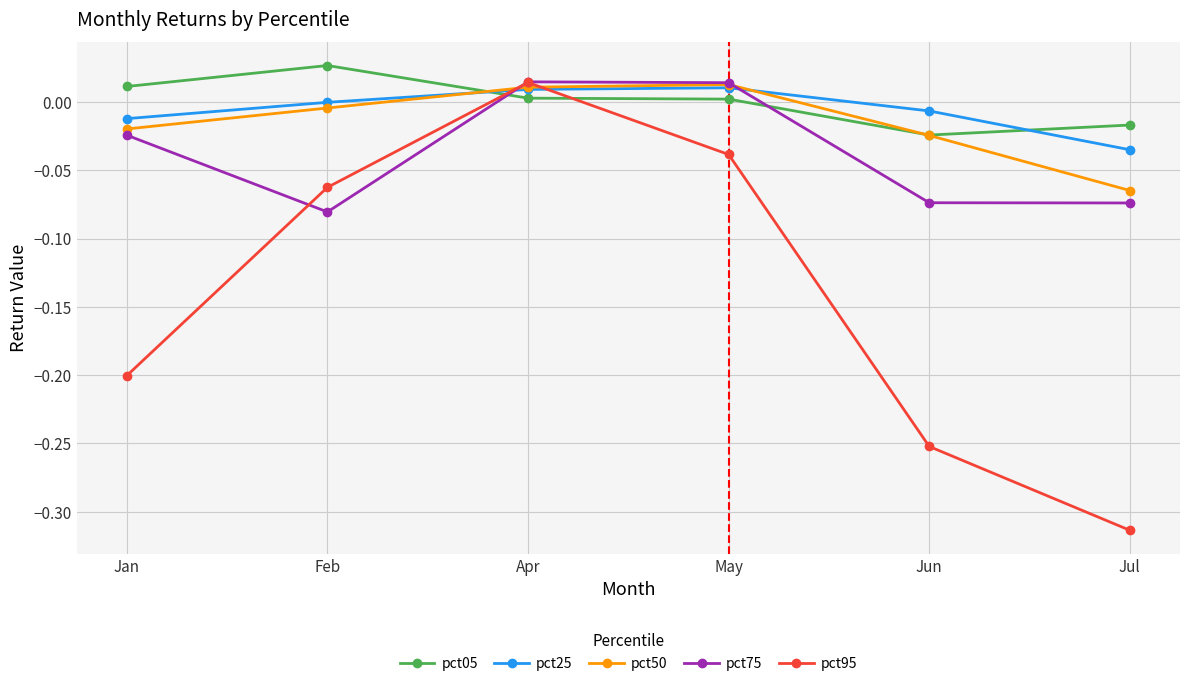

How many times do pct05 and pct25 cross each other?

2